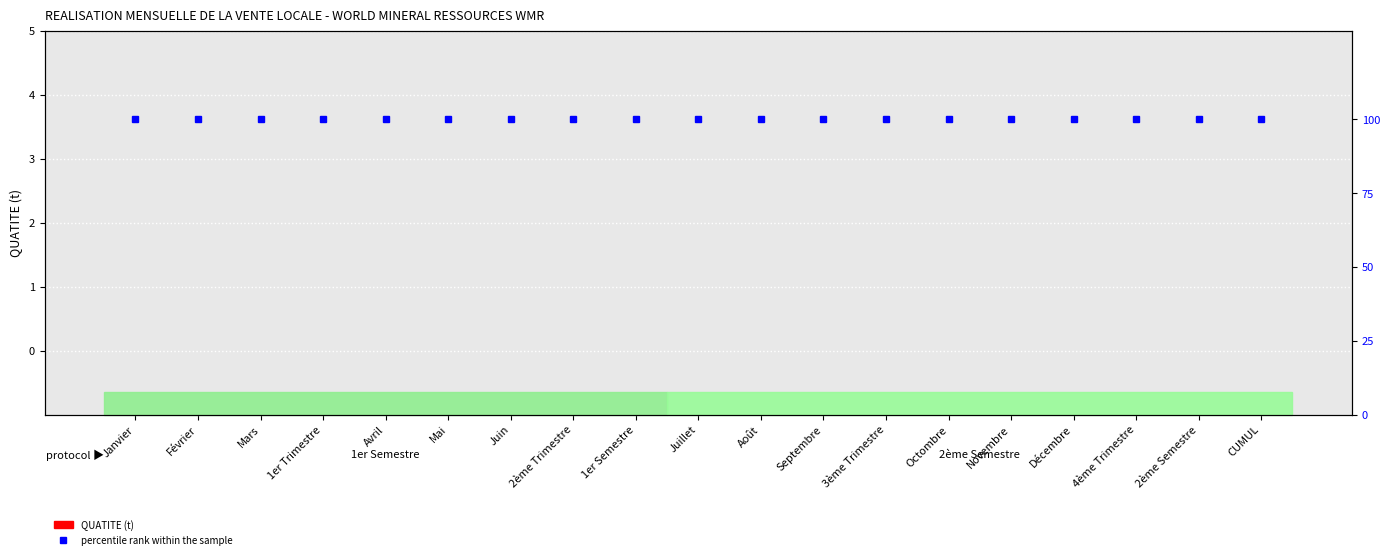

Reading right to left, list all the values displayed in this chart.

QUATITE (t): CUMUL=0	2ème Semestre=0	4ème Trimestre=0	Décembre=0	Novembre=0	Octombre=0	3ème Trimestre=0	Septembre=0	Août=0	Juillet=0	1er Semestre=0	2ème Trimestre=0	Juin=0	Mai=0	Avril=0	1er Trimestre=0	Mars=0	Février=0	Janvier=0
percentile rank within the sample: CUMUL=100	2ème Semestre=100	4ème Trimestre=100	Décembre=100	Novembre=100	Octombre=100	3ème Trimestre=100	Septembre=100	Août=100	Juillet=100	1er Semestre=100	2ème Trimestre=100	Juin=100	Mai=100	Avril=100	1er Trimestre=100	Mars=100	Février=100	Janvier=100